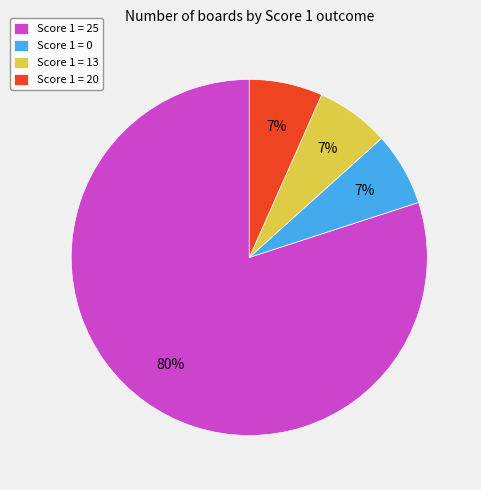

Is it true that Score 1 = 13 is 1% of the pie?

False